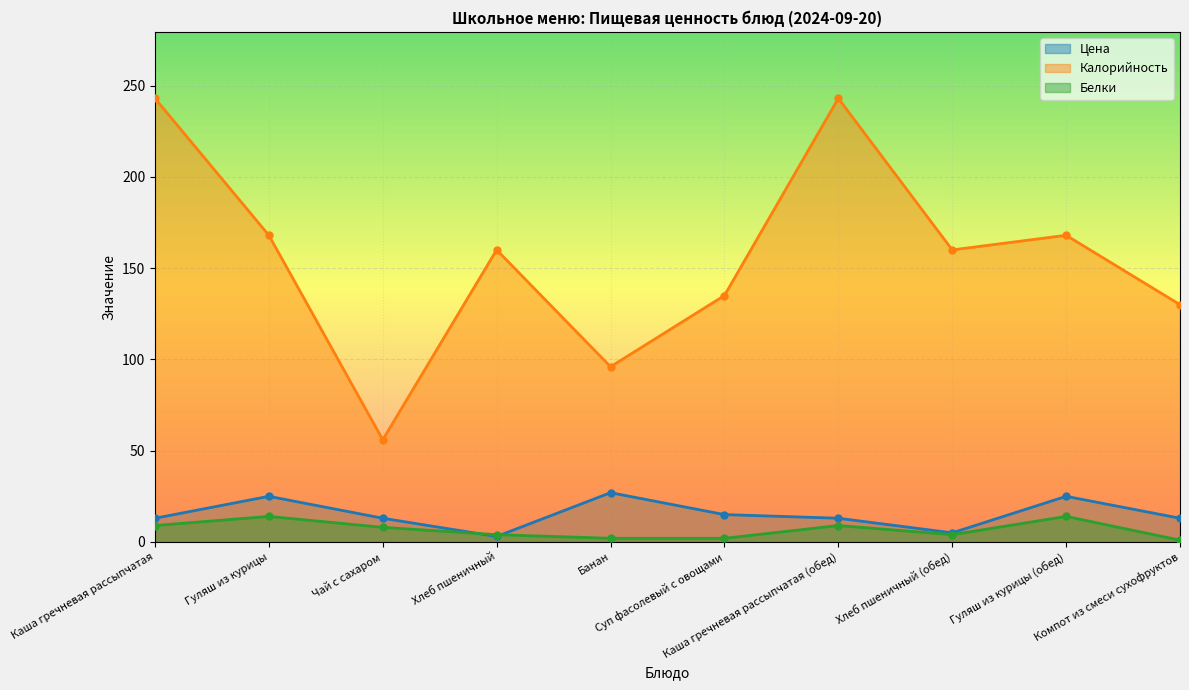

Read the Калорийность value at Гуляш из курицы (обед), to the nearest 5.

170